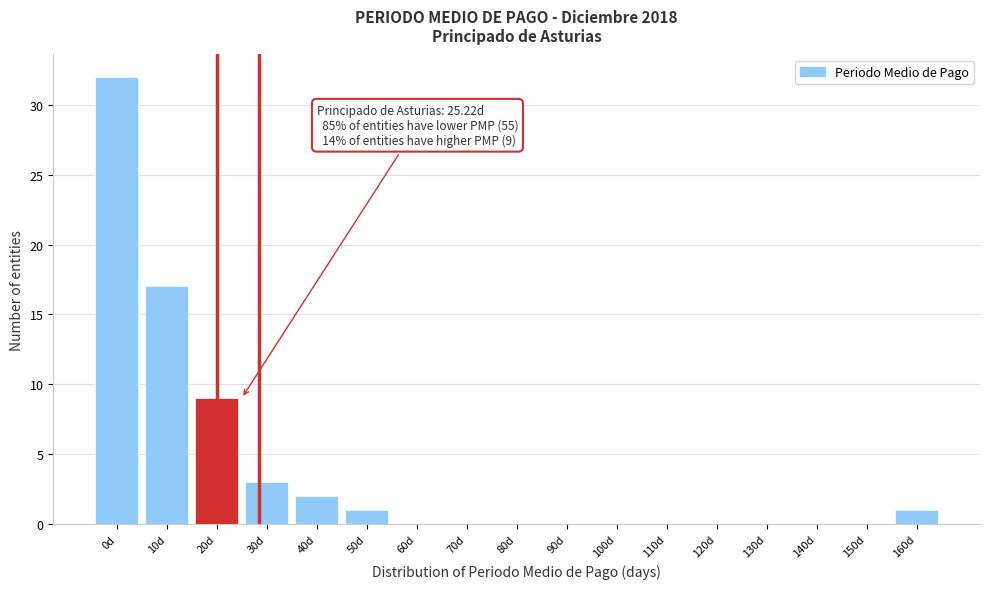

Reading left to right, transcribe all the data shown in this chart.

0d=32	10d=17	20d=9	30d=3	40d=2	50d=1	60d=0	70d=0	80d=0	90d=0	100d=0	110d=0	120d=0	130d=0	140d=0	150d=0	160d=1